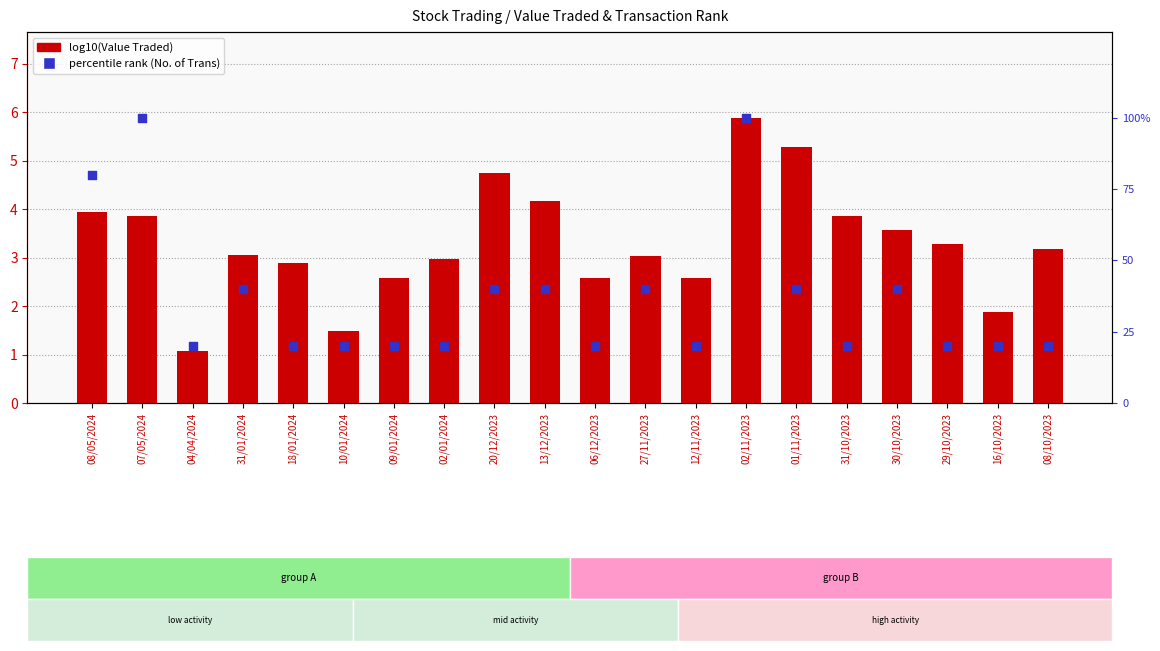

At how many categories does at least one series exceed 96?

2